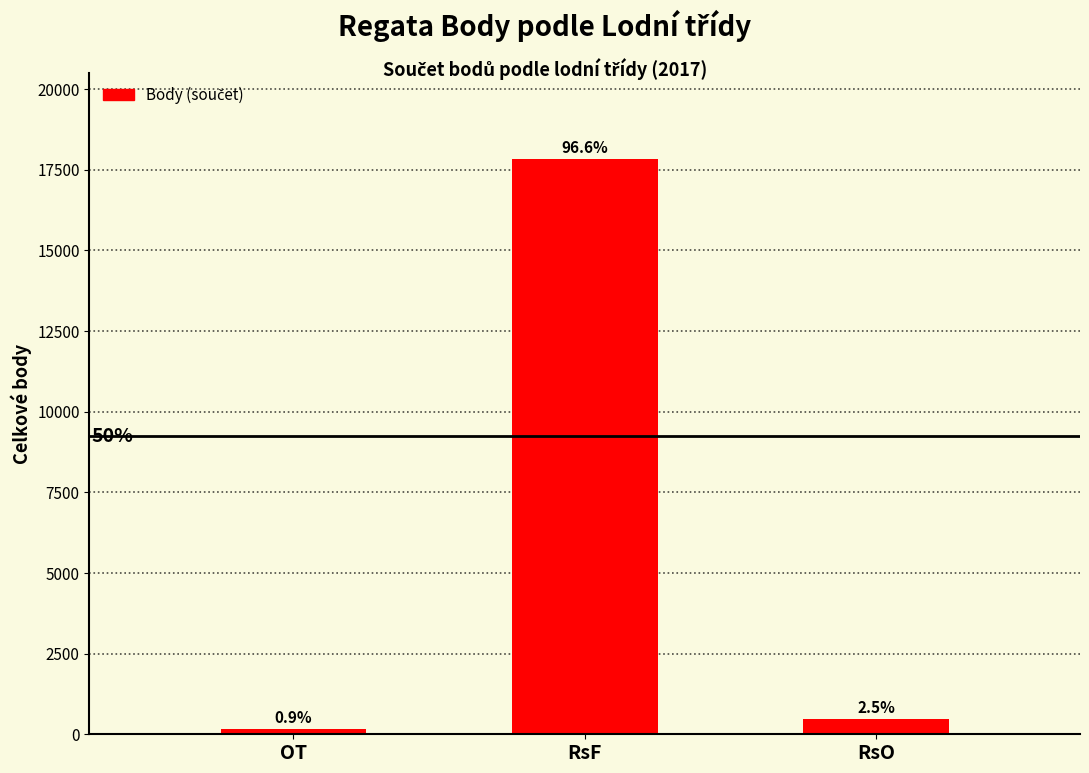

How many bars are there in total?

3